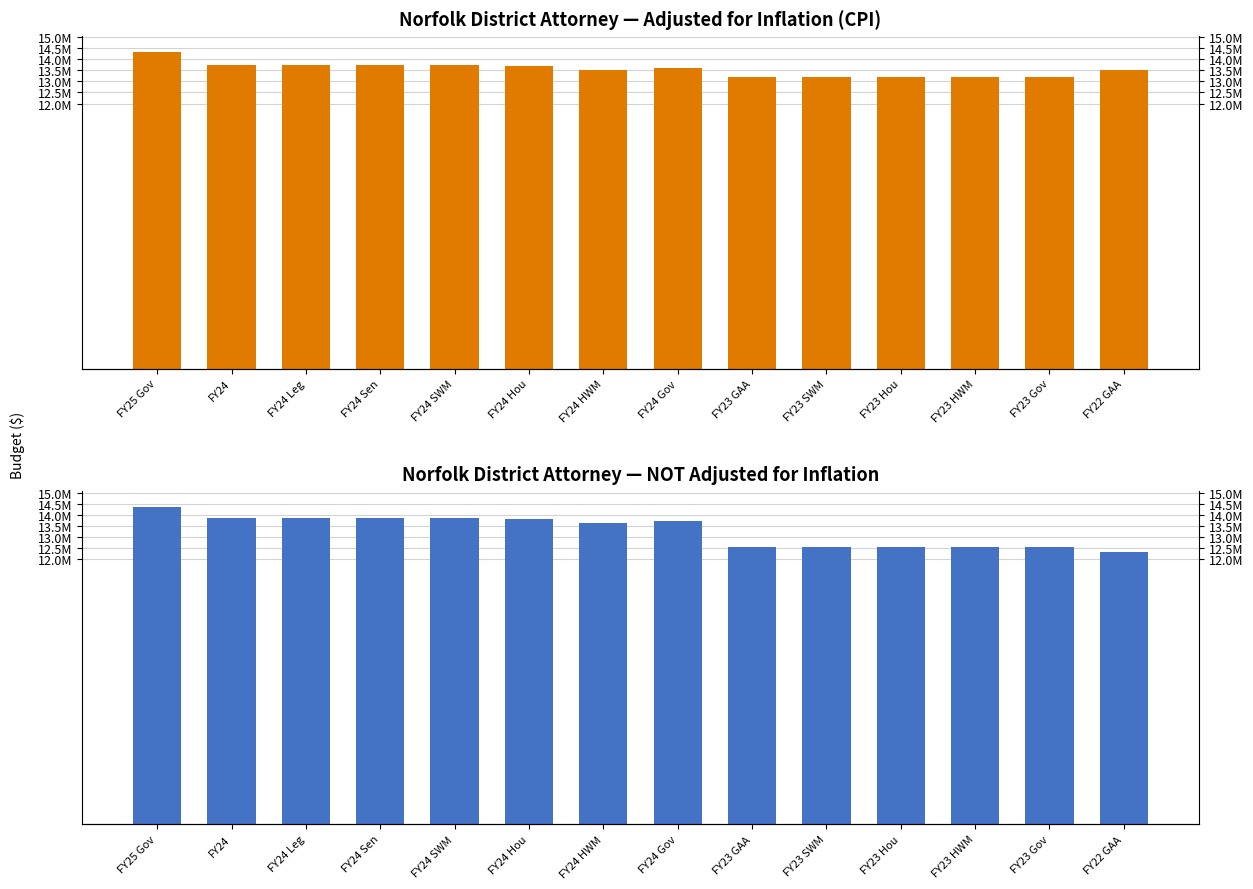

Where is NOT adjusted for inflation nearest to the value 13318675?

FY24 HWM